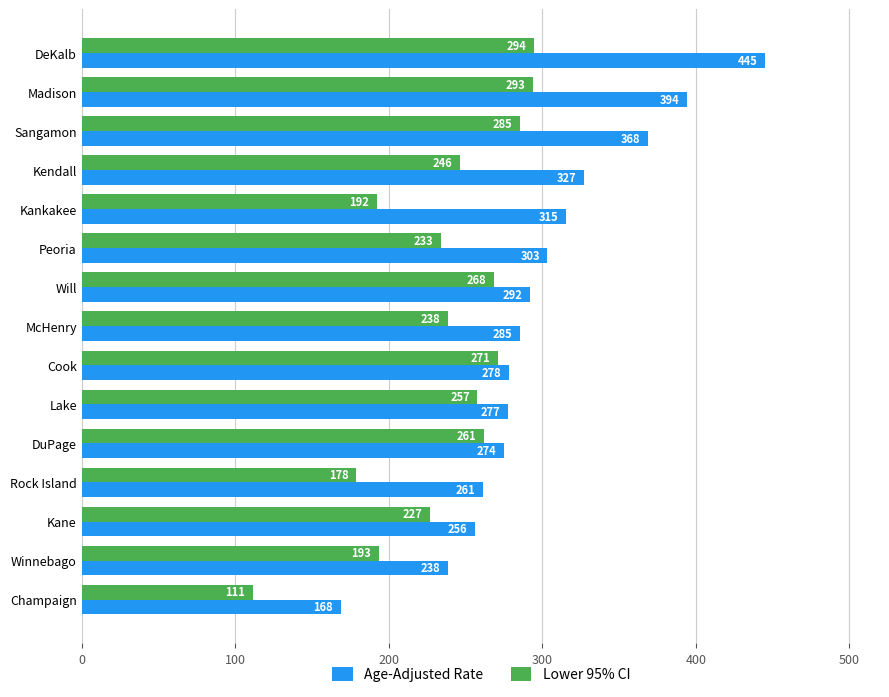

Rank the series by their average value, from lowest to highest.

Lower 95% CI, Age-Adjusted Rate